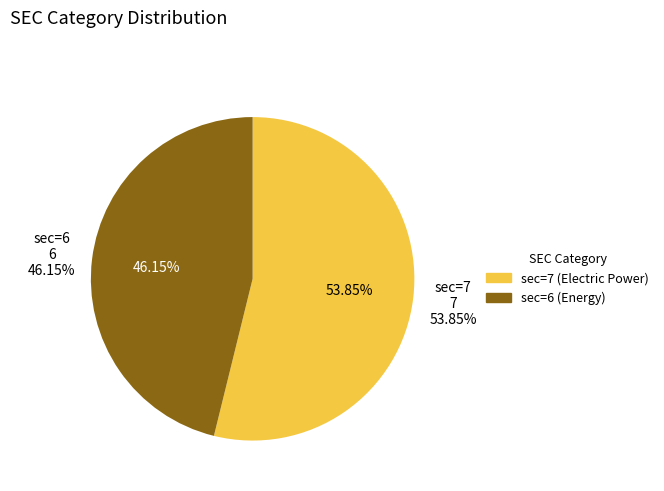

What portion of the pie excludes sec=6 (Energy)?

53.8%